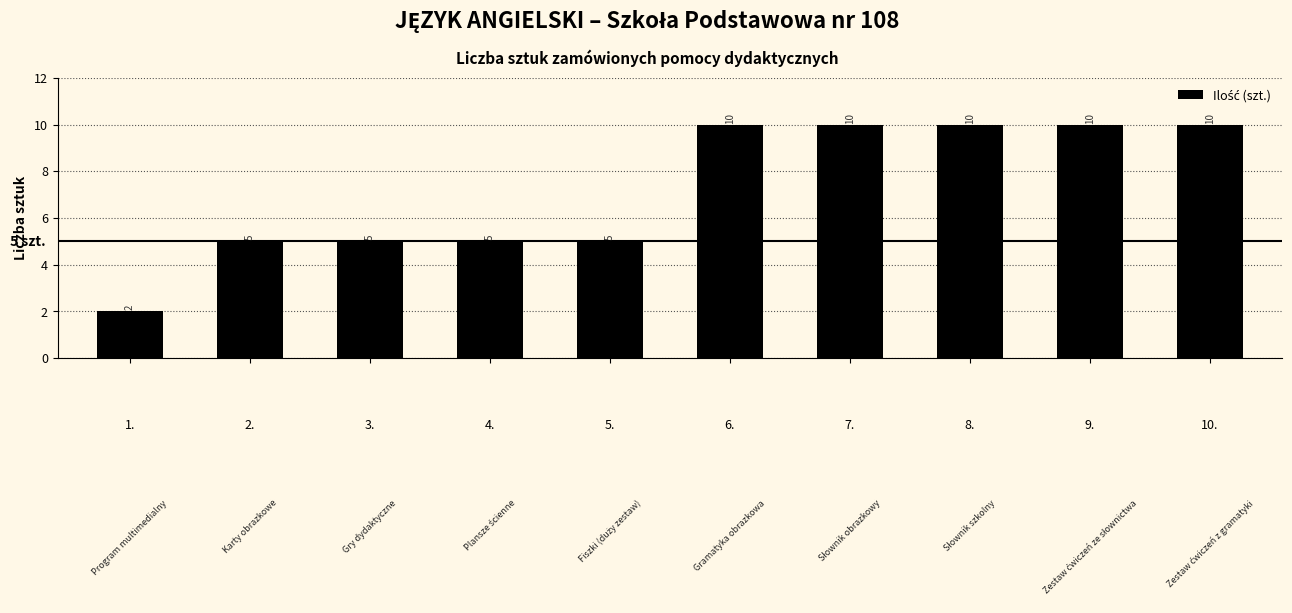

Approximately how many times larger is the value at 7. compared to 2.?

2.0